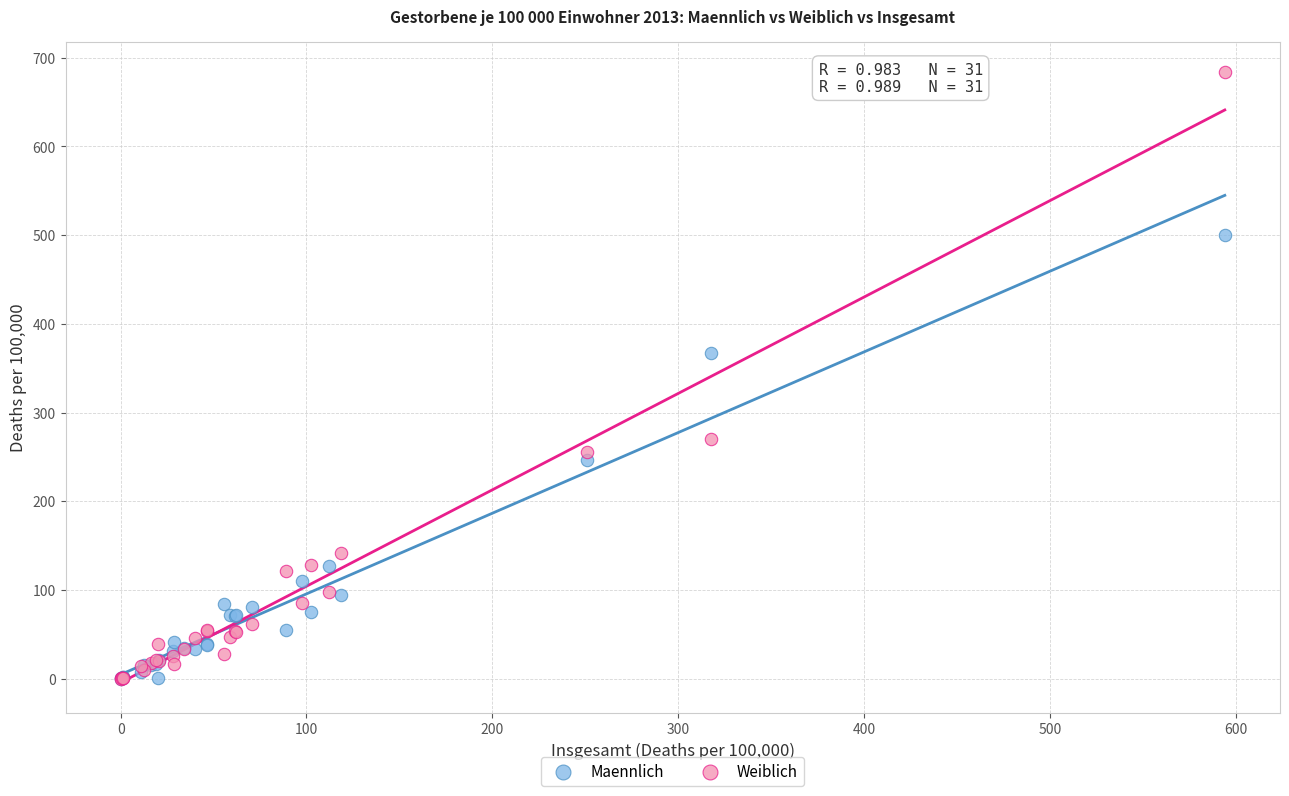

Across all series, what Y value is closest to 341?

366.7